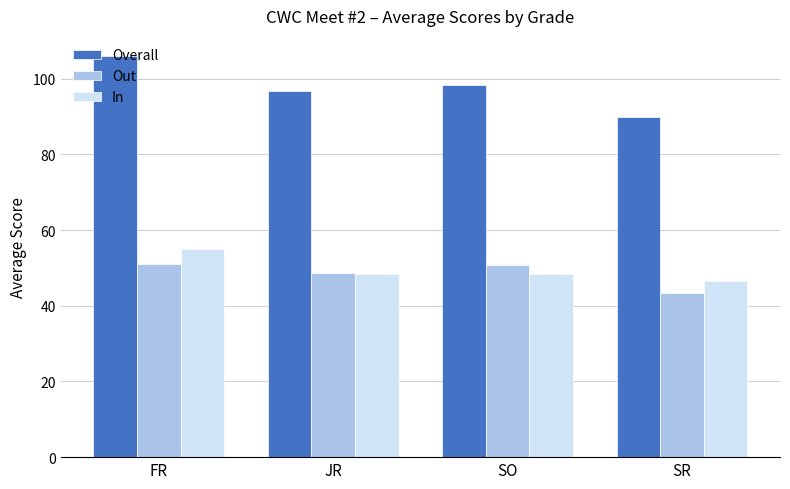

What is the sum of all Overall values?

391.2